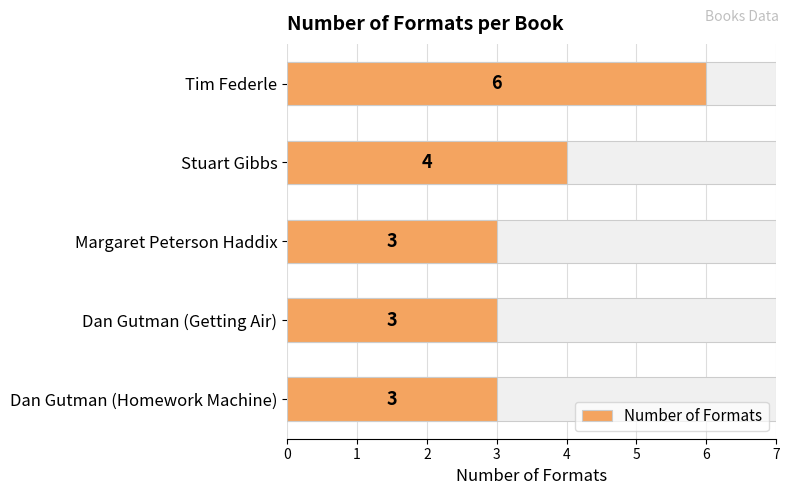

What is the change in value from Tim Federle to Dan Gutman (Homework Machine)?

-3